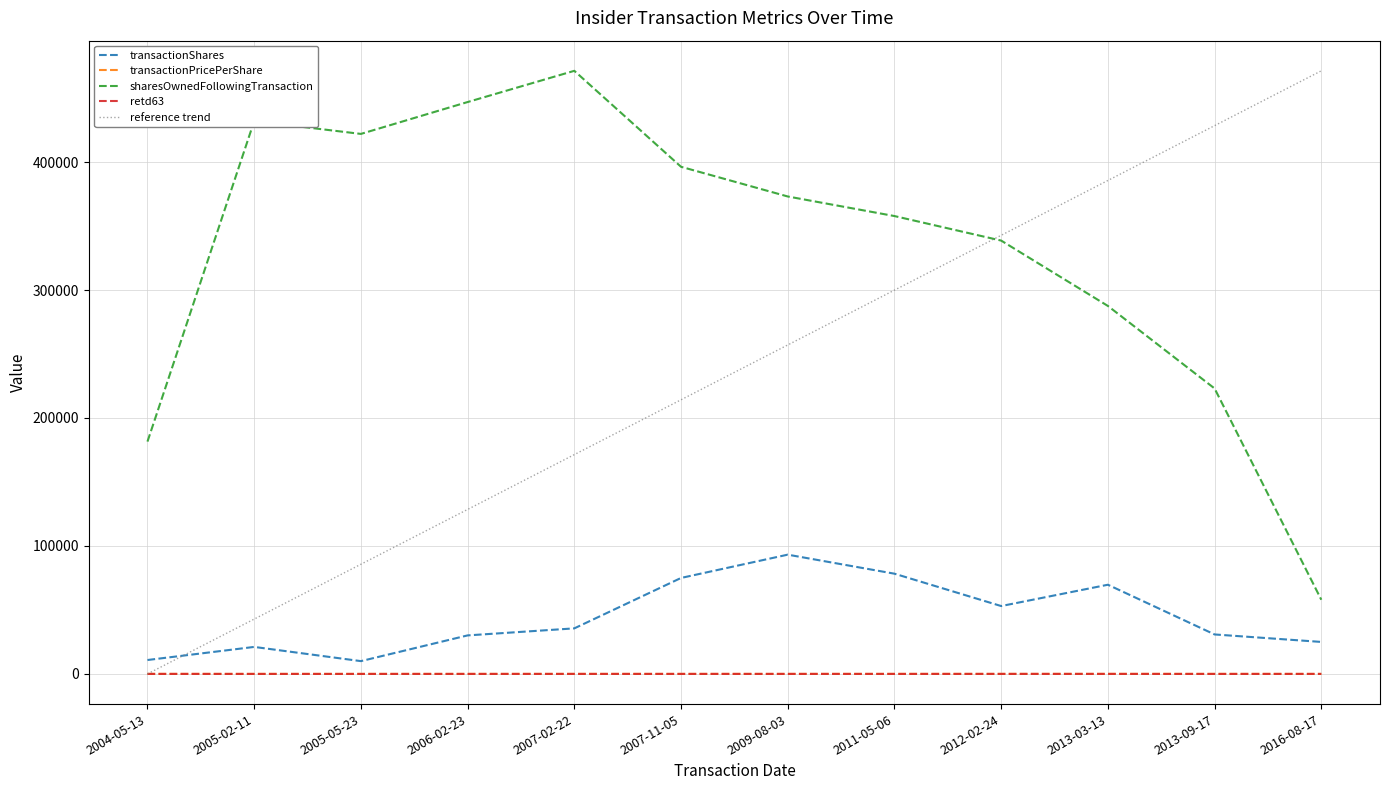

What is the sum of the sharesOwnedFollowingTransaction values at 2005-02-11 and 2007-11-05?

828332.0